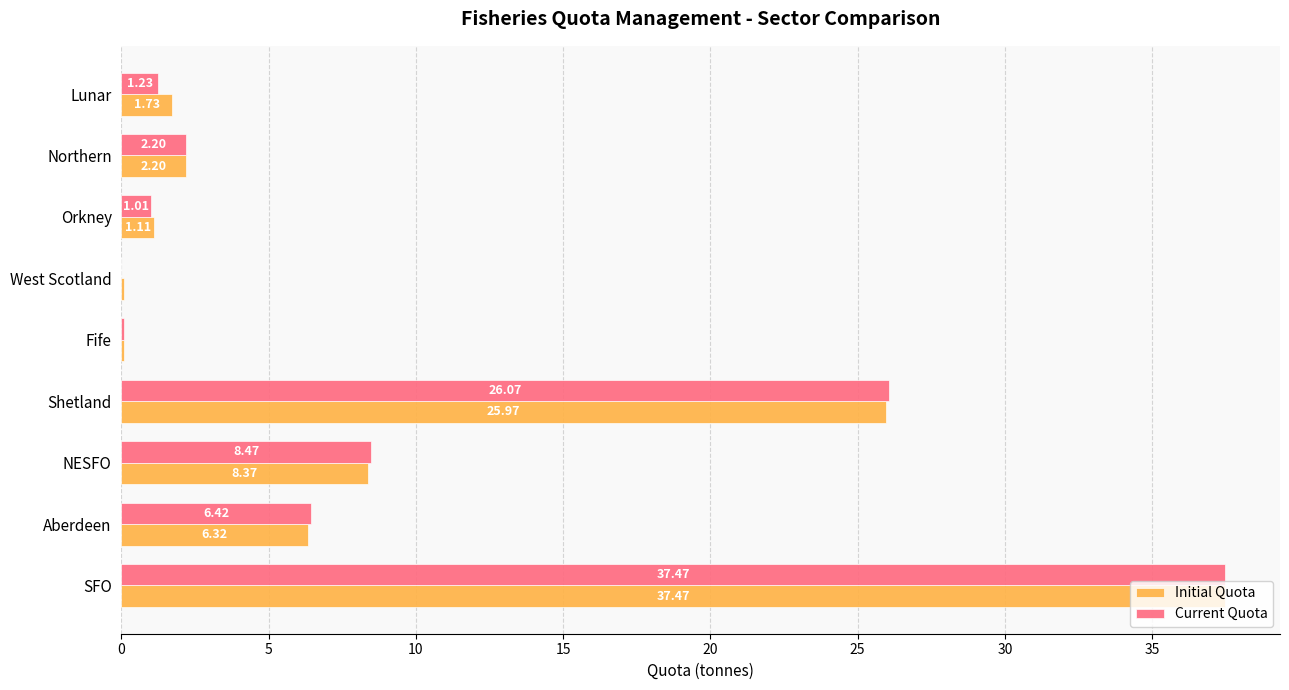

Count the number of data series in this chart.

2